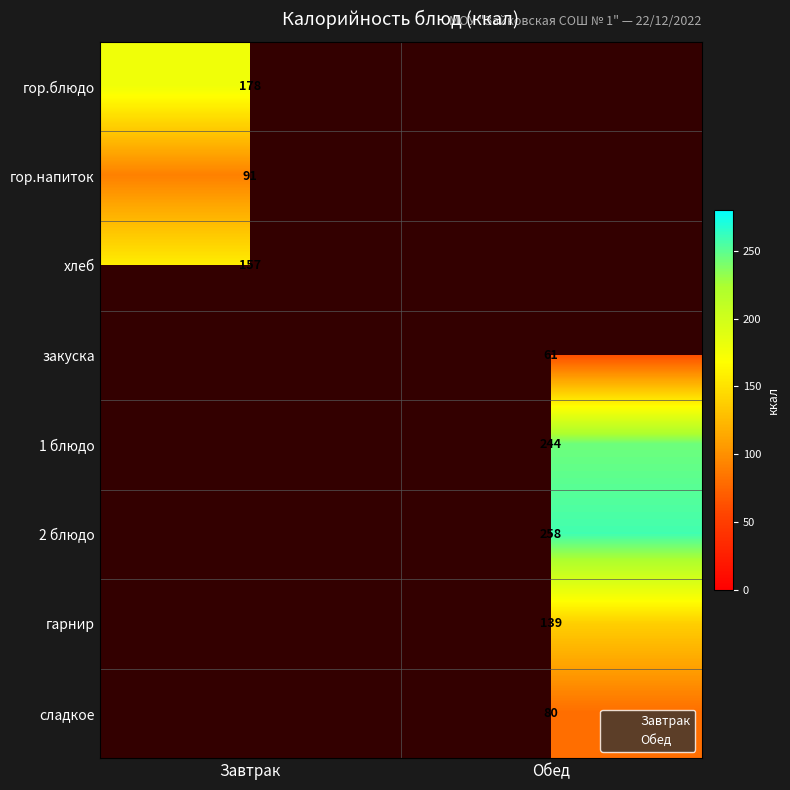

Is the value of Обед at гор.блюдо greater than the value of Завтрак at 2 блюдо?

No